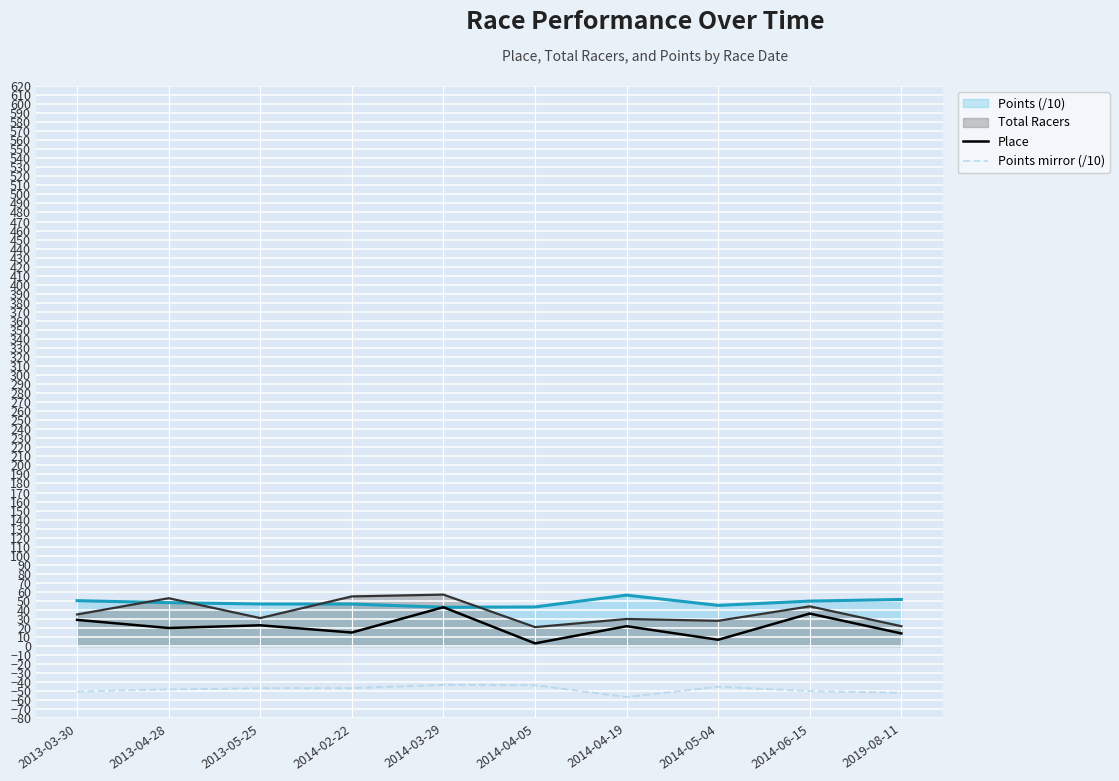

True or false: Points mirror (/10) and Place intersect in this chart.

False